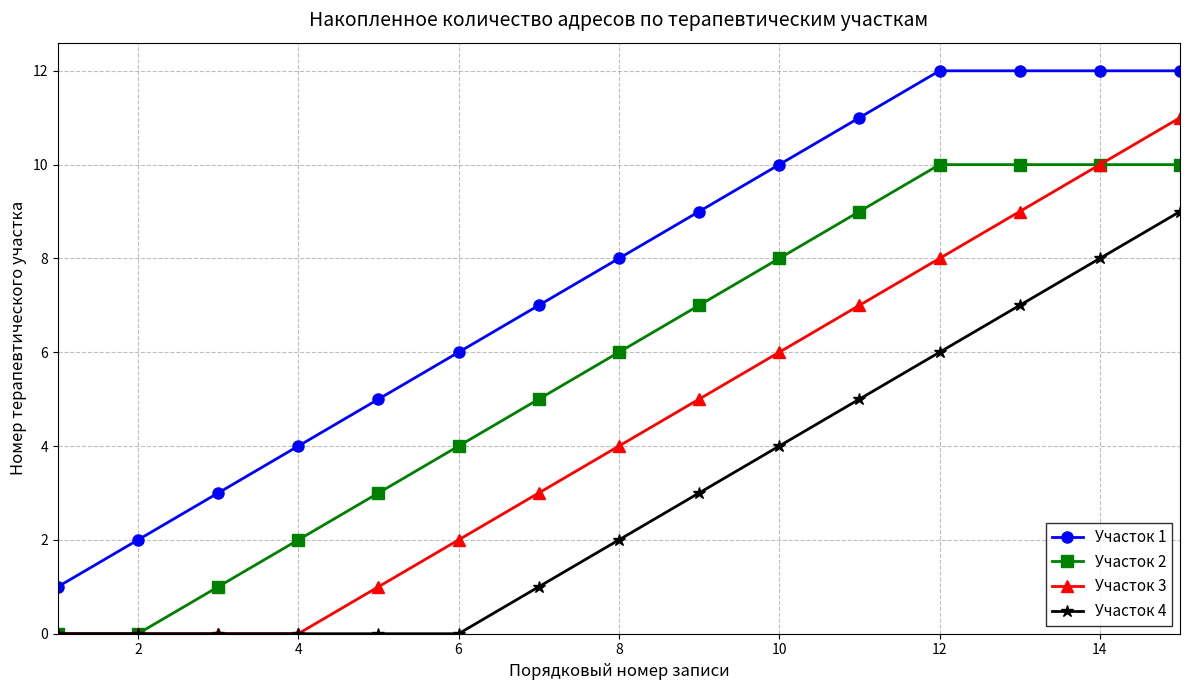

Reading left to right, extract all data points from this chart.

Участок 1: 1	2	3	4	5	6	7	8	9	10	11	12	12	12	12
Участок 2: 0	0	1	2	3	4	5	6	7	8	9	10	10	10	10
Участок 3: 0	0	0	0	1	2	3	4	5	6	7	8	9	10	11
Участок 4: 0	0	0	0	0	0	1	2	3	4	5	6	7	8	9